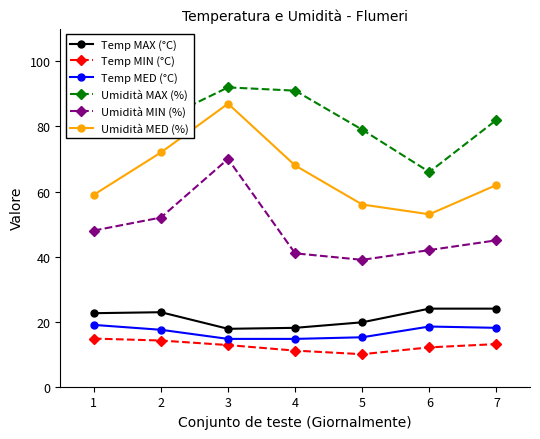

What is the maximum value shown in the chart?

92.0